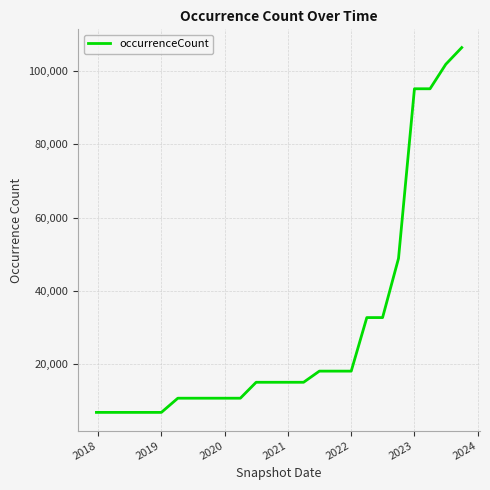

What is the sum of all values?

714567